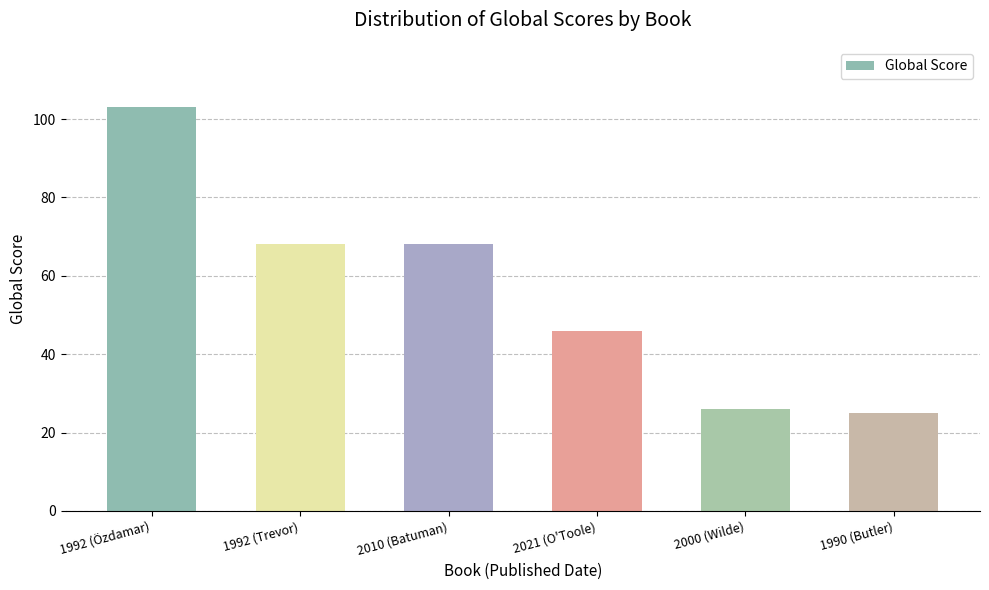

Which label corresponds to the largest value in the chart?

1992 (Özdamar)